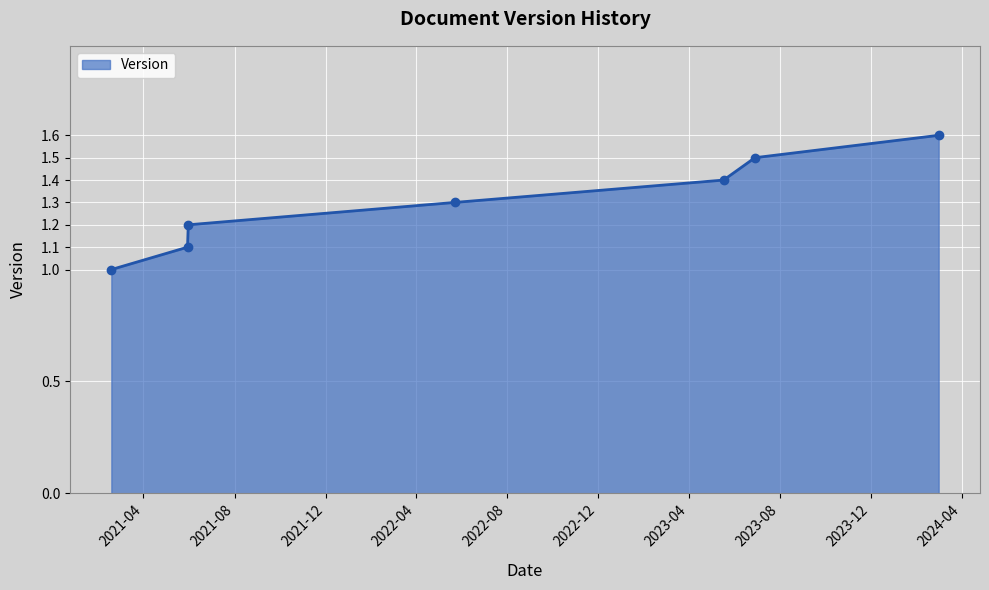

What is the minimum value shown in the chart?

1.0